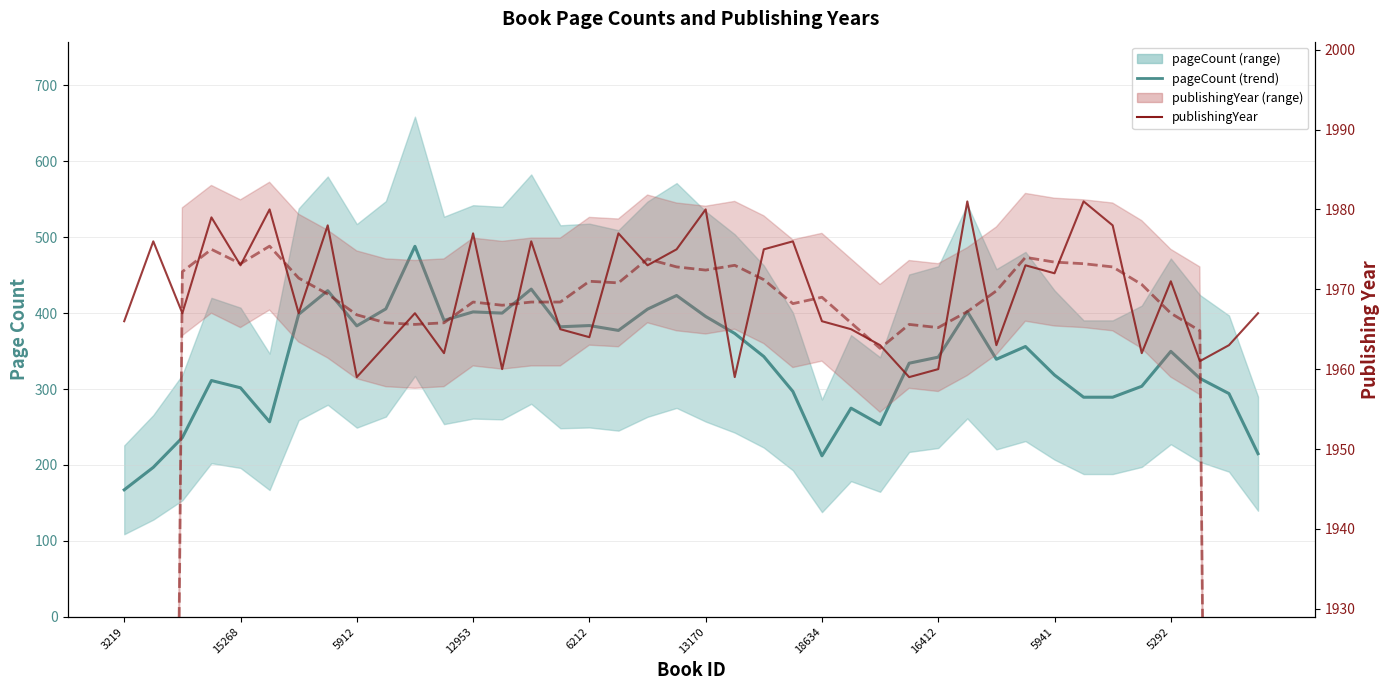

Is the value of publishingYear at 17 greater than the value of publishingYear (smooth) at 15268?

Yes